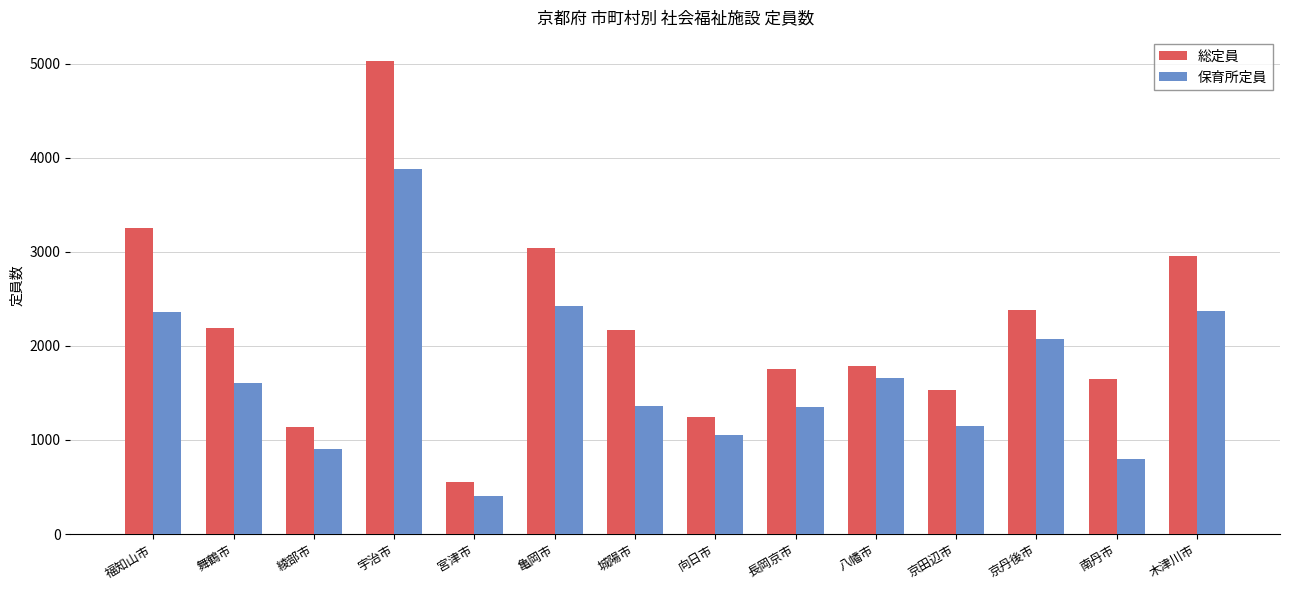

At 木津川市, list the series in order from largest to smallest.

総定員, 保育所定員